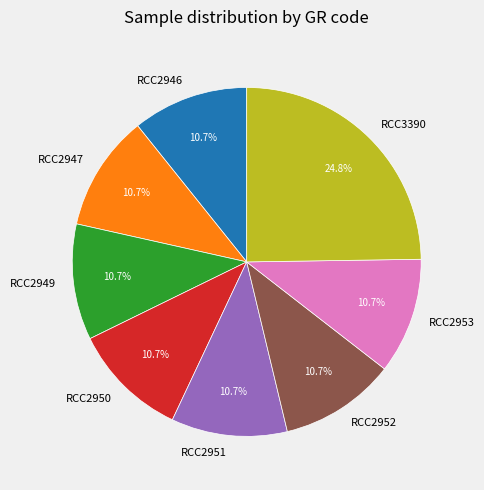

Is there a majority slice in this chart?

No